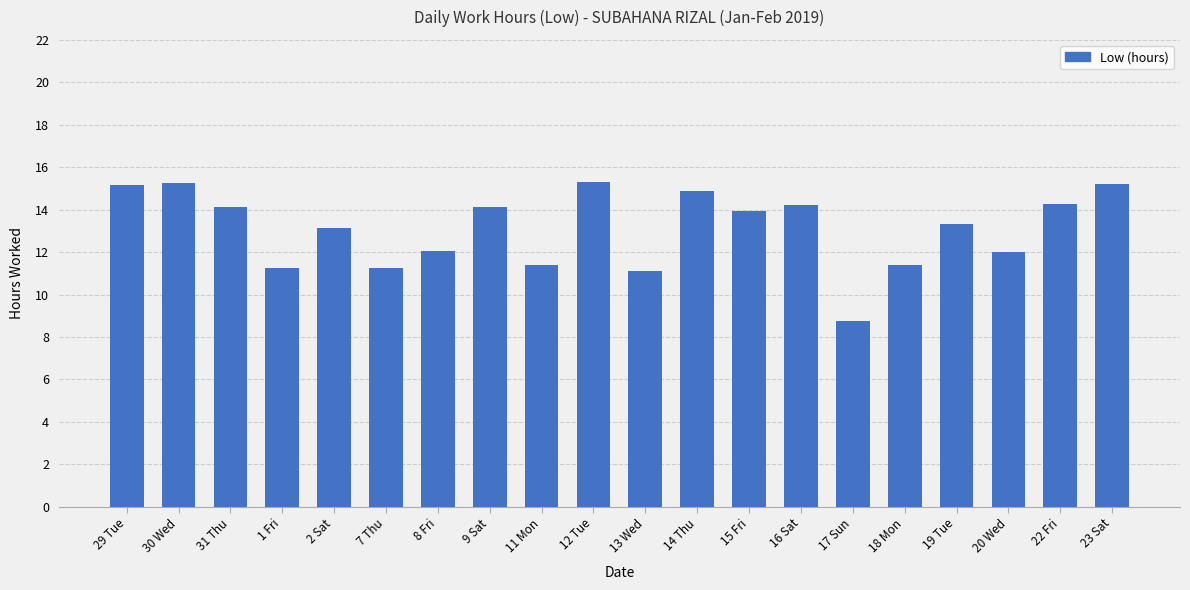

What is the change in value from 13 Wed to 14 Thu?

+3.8